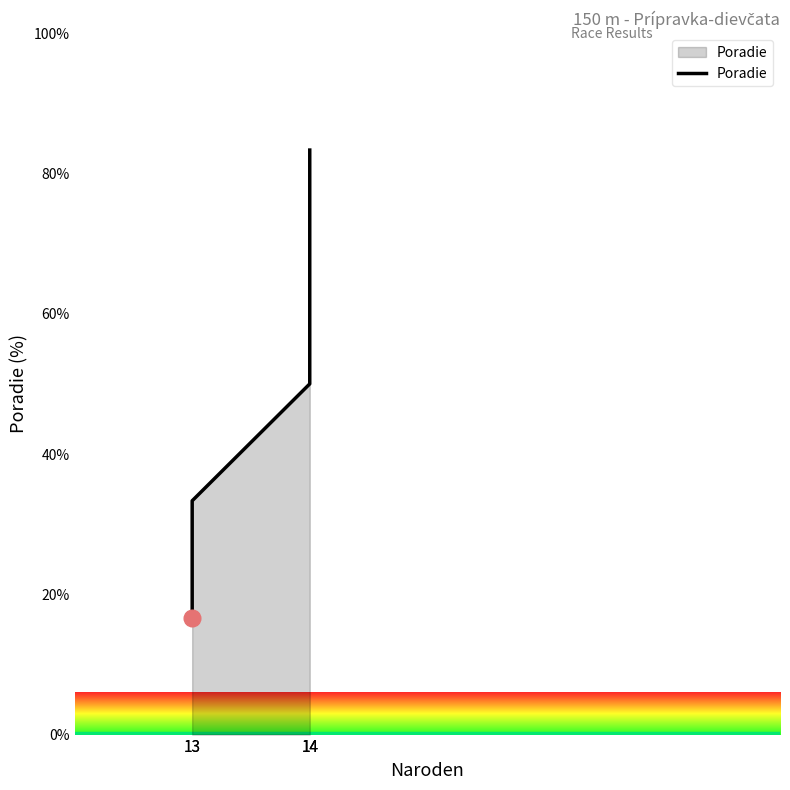

What is the average value?

50.0